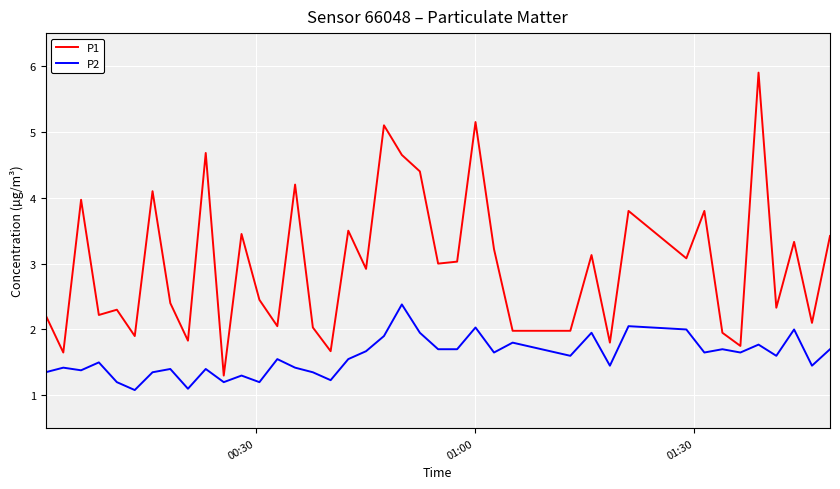

Which series has the largest total across all categories?

P1